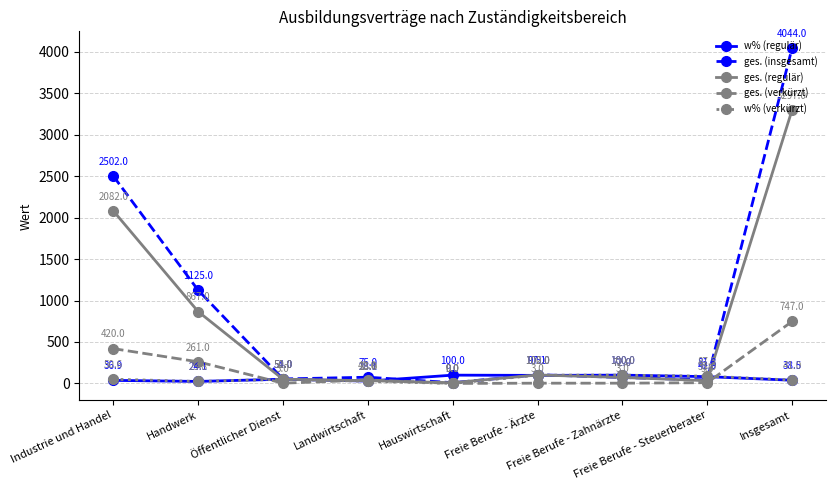

Is the value of ges. (verkürzt) at Öffentlicher Dienst greater than the value of ges. (insgesamt) at Insgesamt?

No